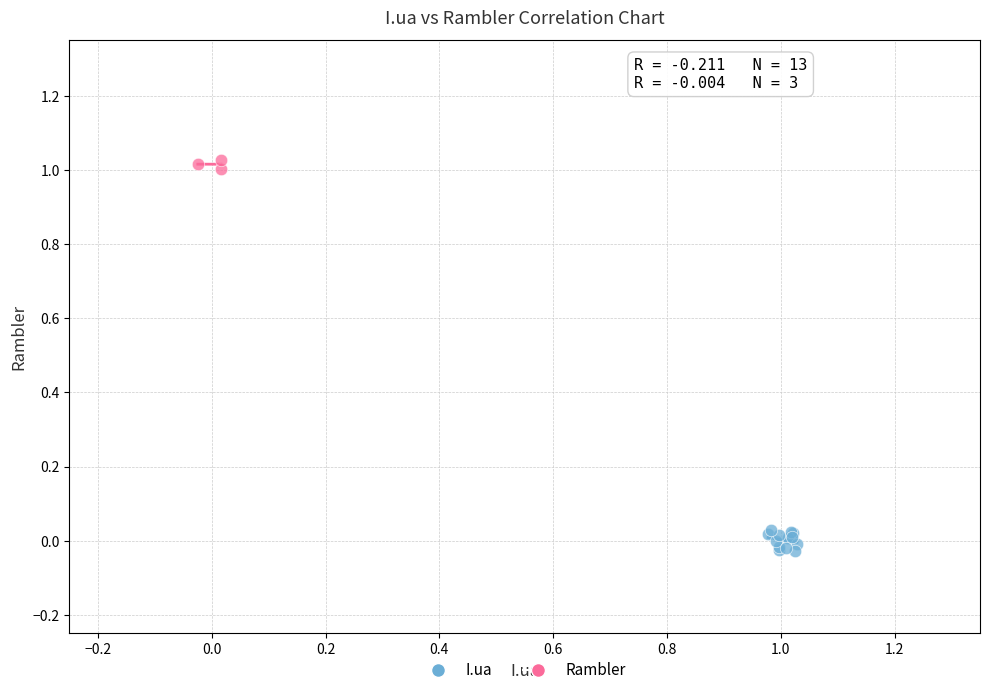

What are all the series names shown in the legend?

I.ua, Rambler